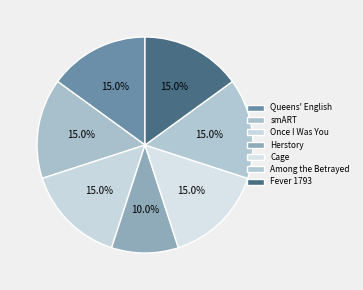

Does Once I Was You account for over 50% of the chart?

No